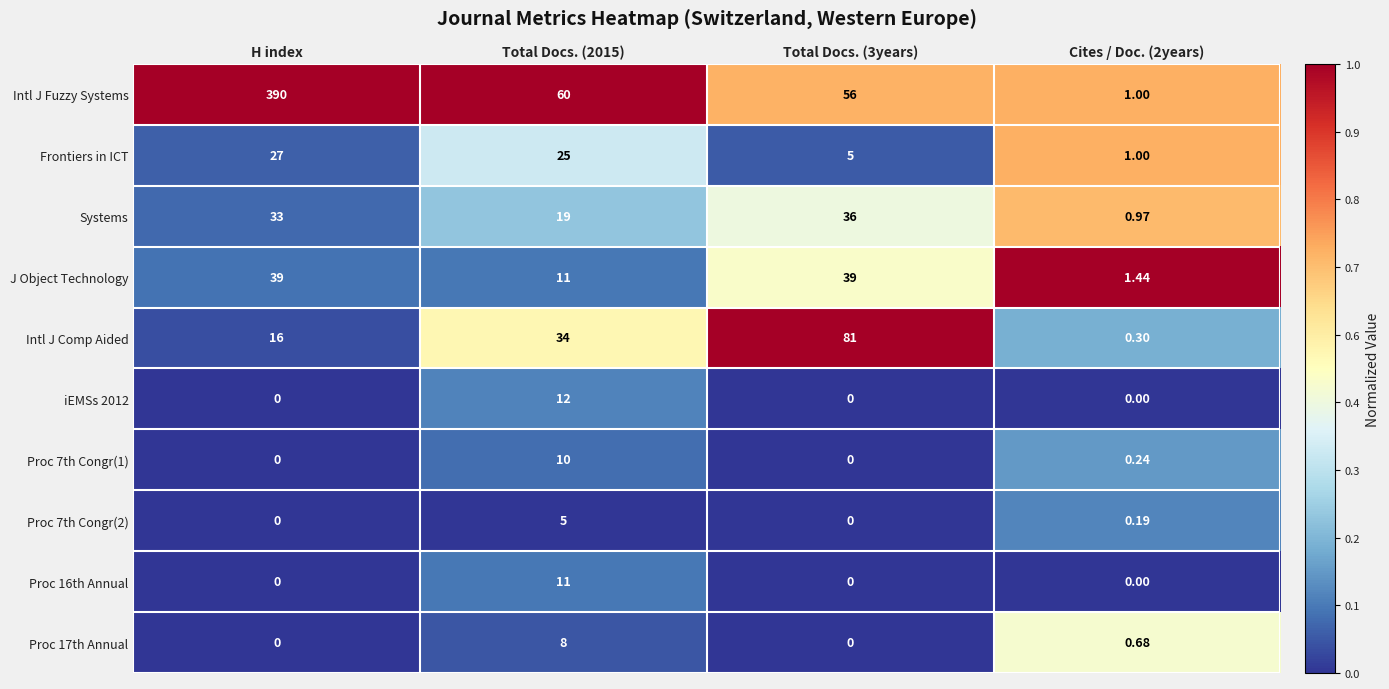

Which series has the widest spread of values?

Intl J Fuzzy Systems